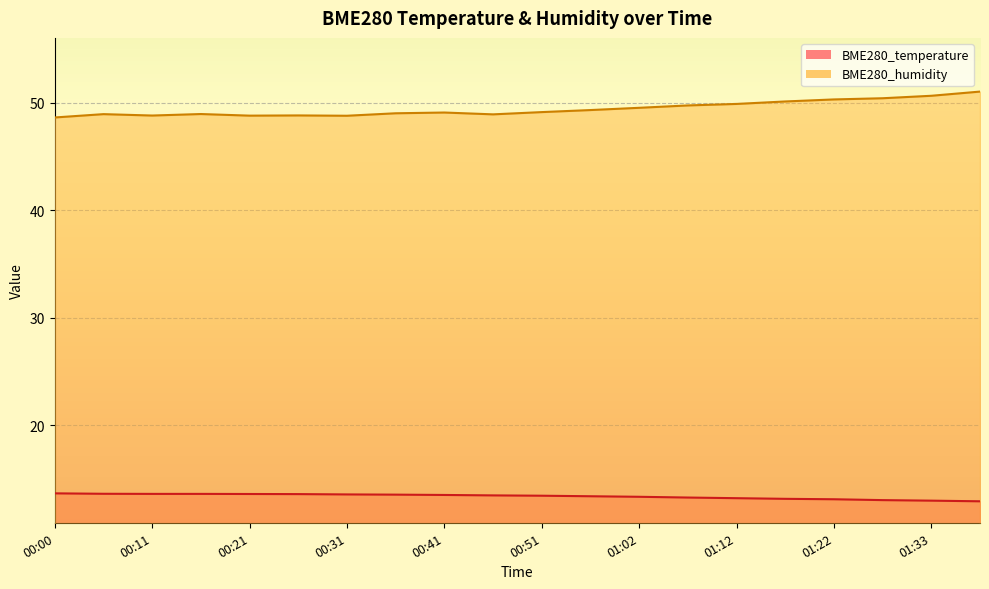

What position from the left is 01:12?

15